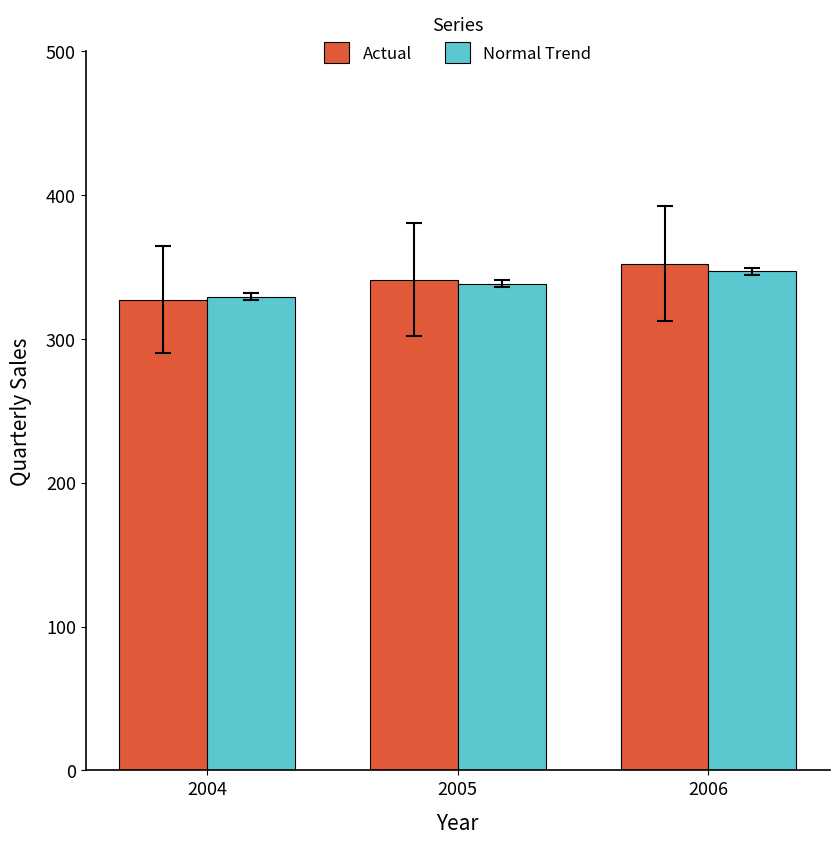

The value of Actual at 2005 is 97.2. True or false?

False